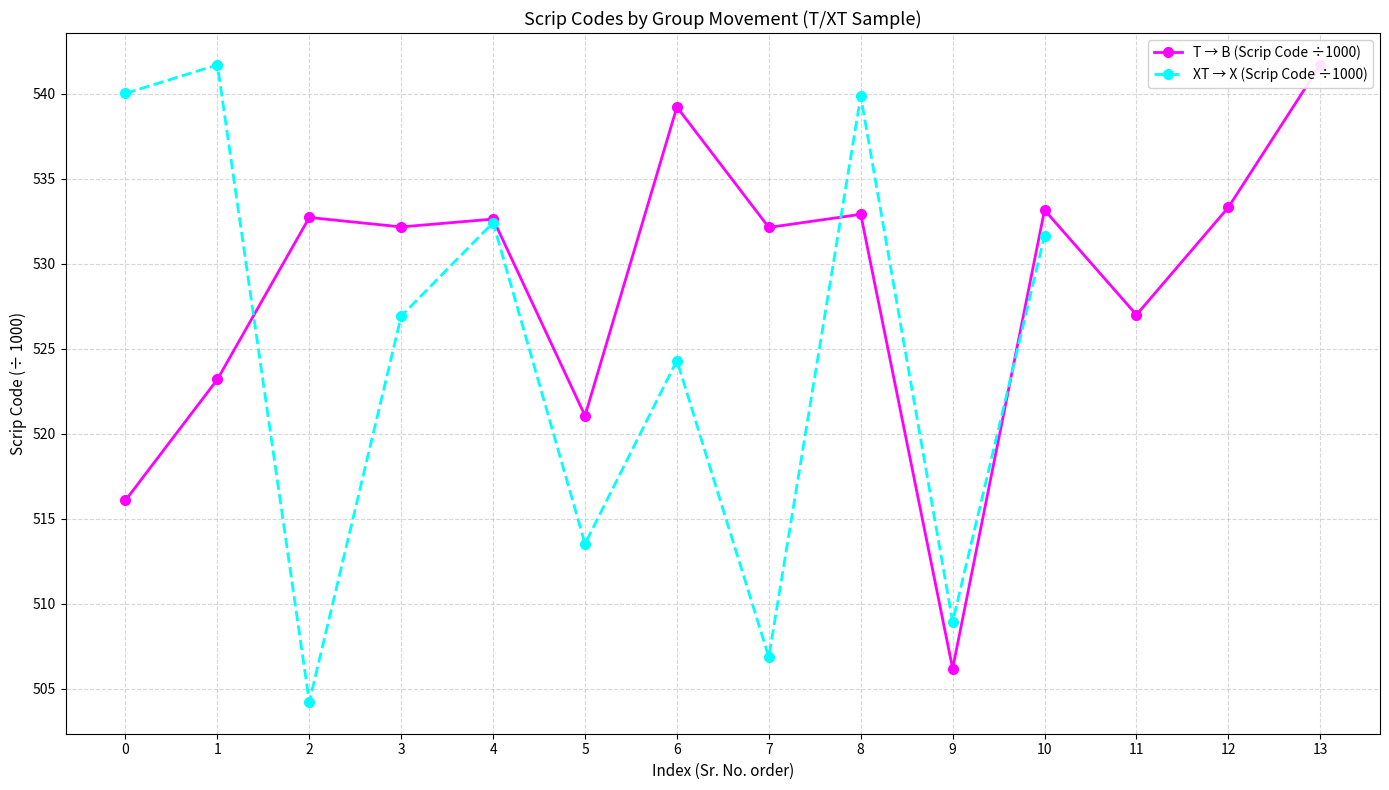

At which label is XT → X (Scrip Code ÷1000) closest to 522?

6